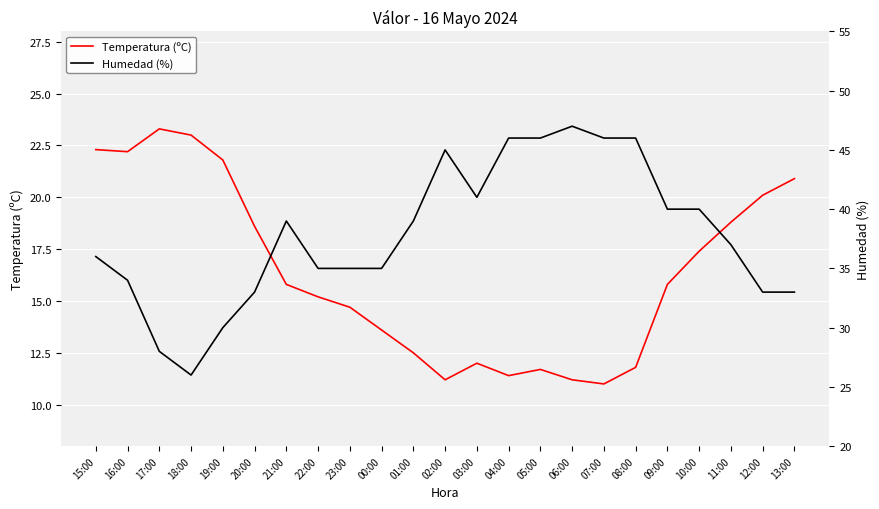

What is the value of the Humedad (%) point at the 13th from the left?

41.0